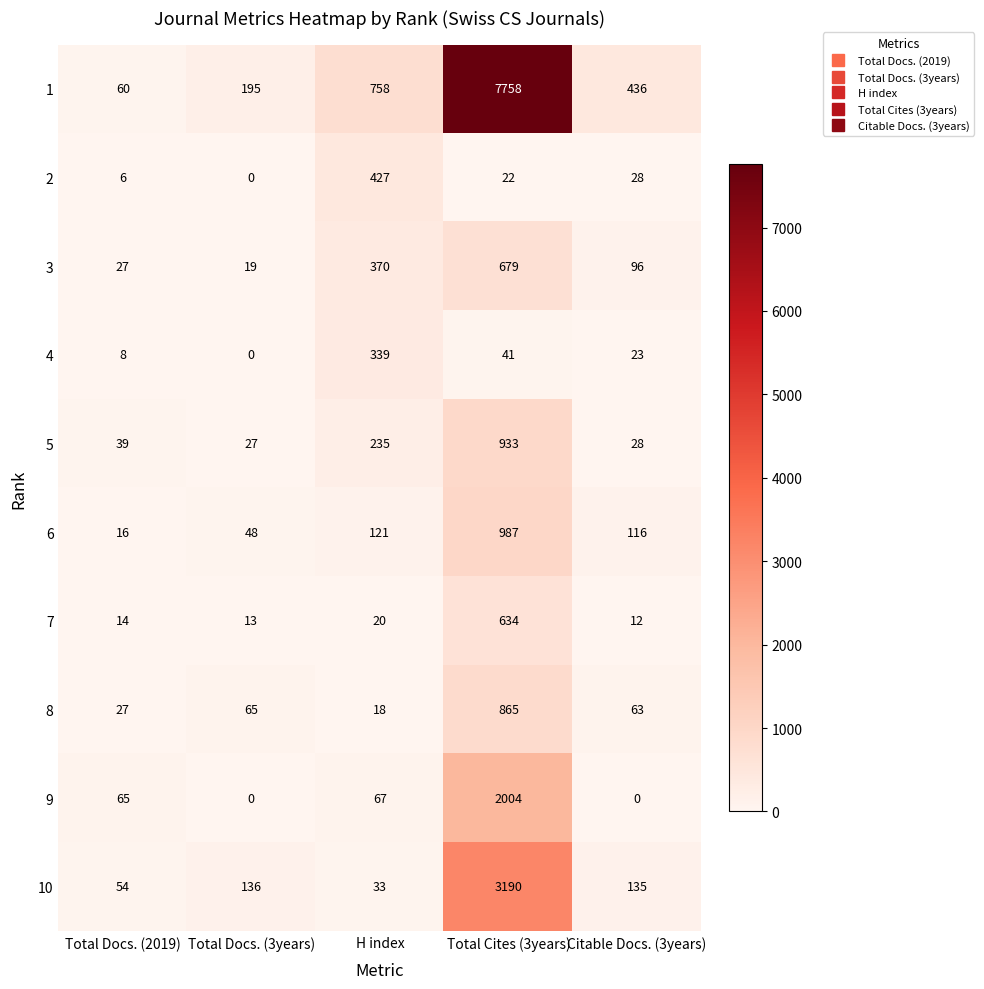

How many data points in 2 are less than 22?

2